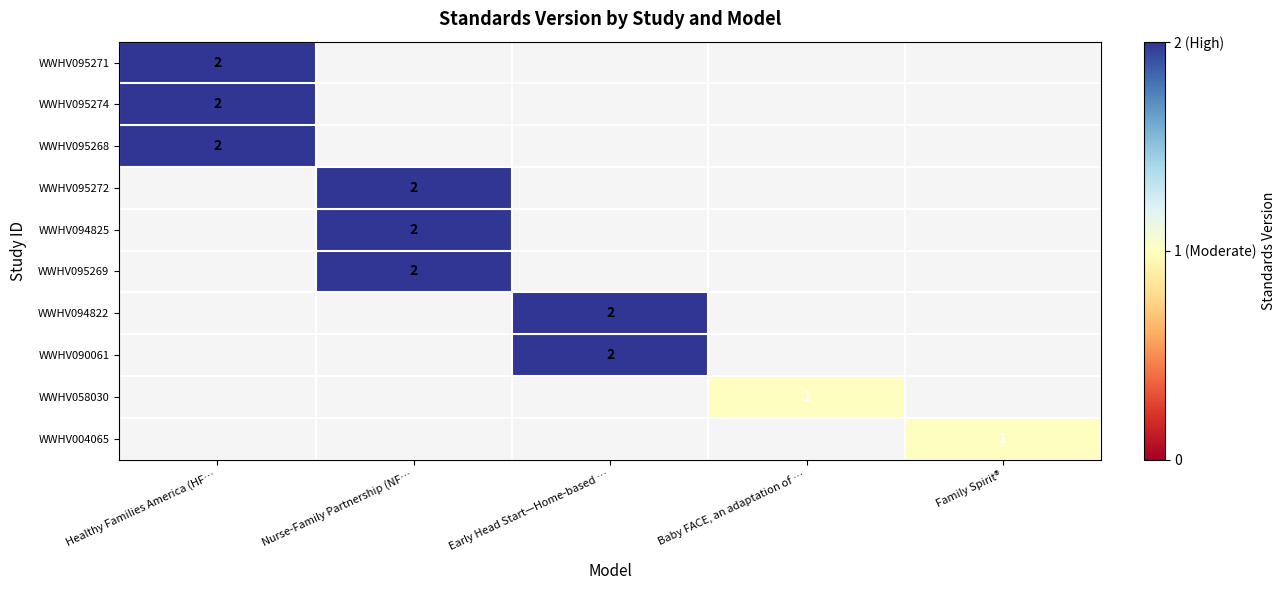

True or false: WWHV094825 has a value of 2 at Nurse-Family Partnership (NF….

True